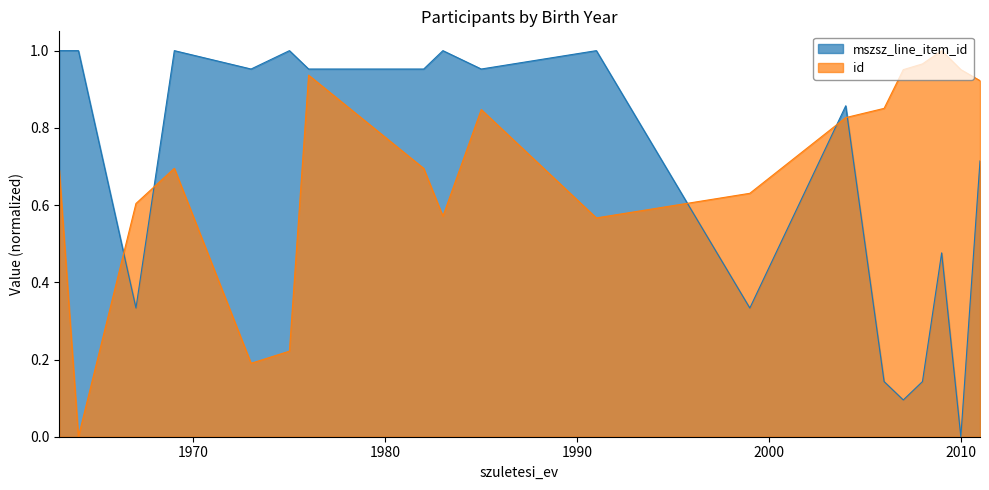

Where do mszsz_line_item_id and id first cross each other?

1964 and 1967